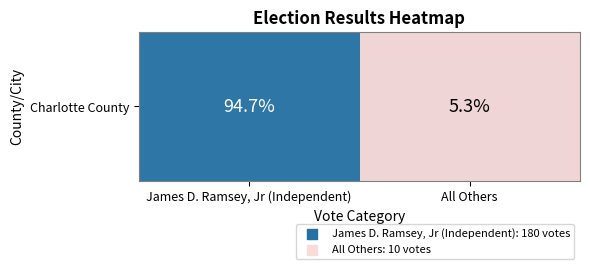

Which has a higher value, All Others or James D. Ramsey, Jr (Independent)?

James D. Ramsey, Jr (Independent)